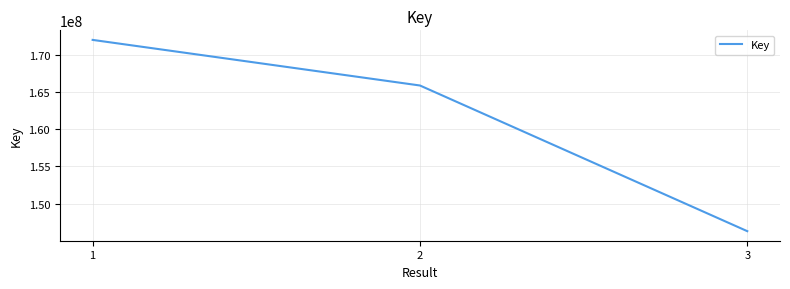

Read the value at 1.

172002978